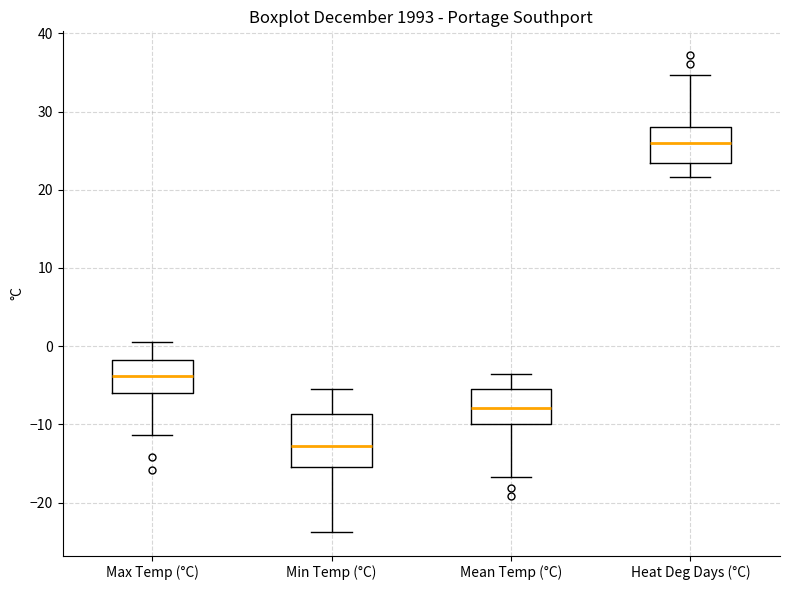

Reading left to right, transcribe this box plot: for each box, give where its median line is, the range the box spans, and where its two whiskers end, as read against the y-axis. The values are not printed on the chart, so give them approximately, as read against the axis.

Max Temp (°C): median -4, box -6 to -2, whiskers -11 to 1
Min Temp (°C): median -13, box -15 to -9, whiskers -24 to -5
Mean Temp (°C): median -8, box -10 to -5, whiskers -17 to -4
Heat Deg Days (°C): median 26, box 23 to 28, whiskers 22 to 35